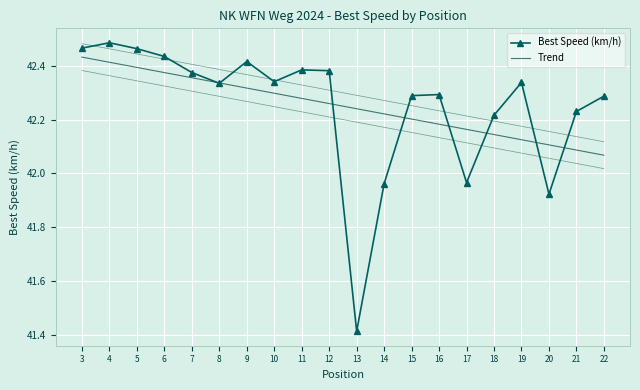

List the labels in order of value, largest first.

4, 3, 5, 6, 9, 11, 12, 7, 10, 19, 8, 16, 15, 22, 21, 18, 17, 14, 20, 13